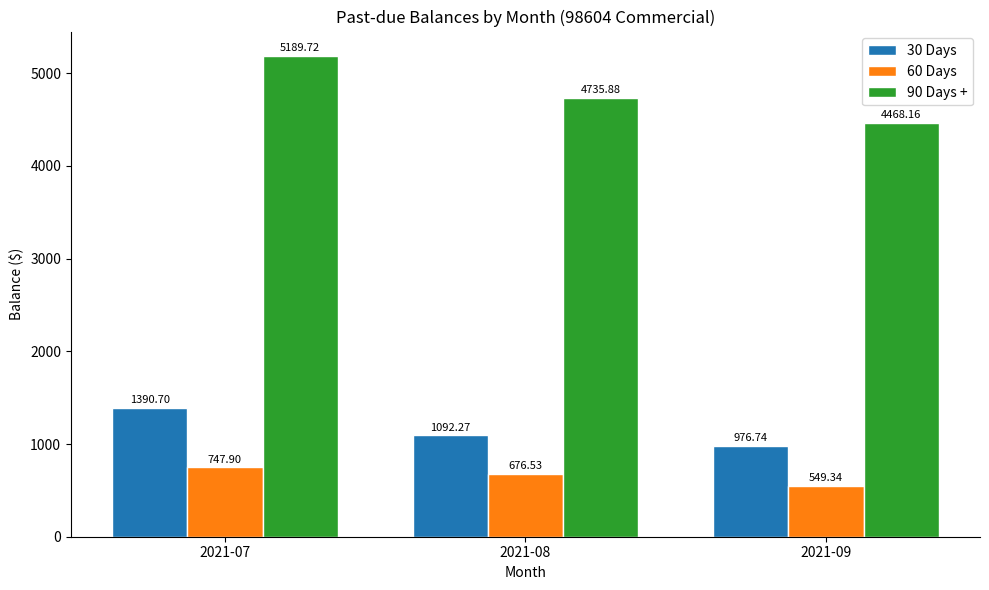

The value of 30 Days at 2021-08 is 726.4. True or false?

False